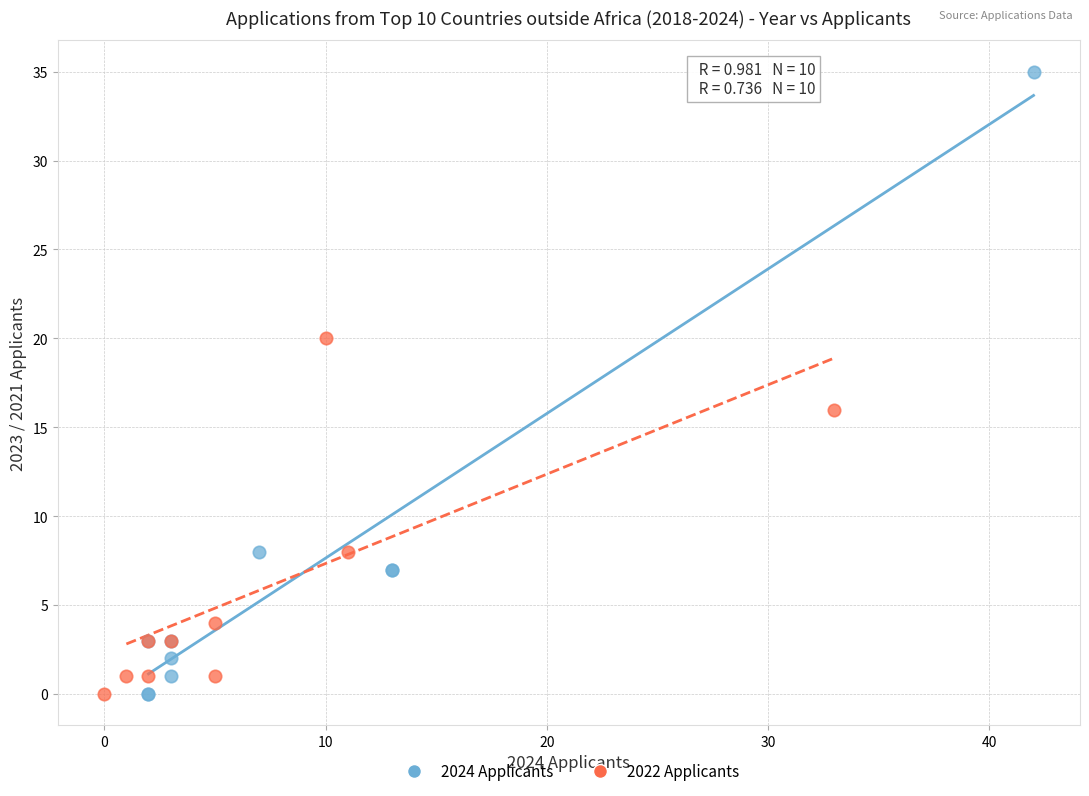

Which series has the widest spread of Y values?

2024 Applicants